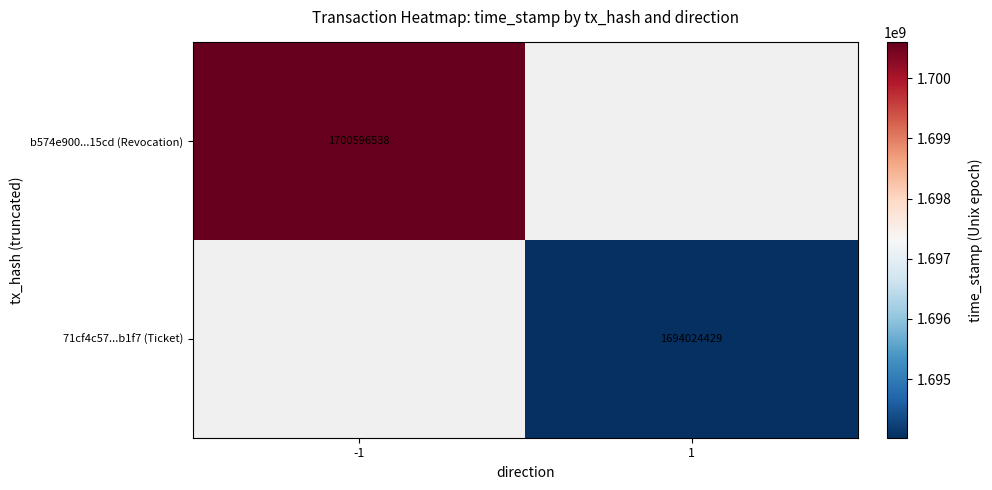

True or false: b574e900...15cd (Revocation) has a value of 2238674304 at -1.

False